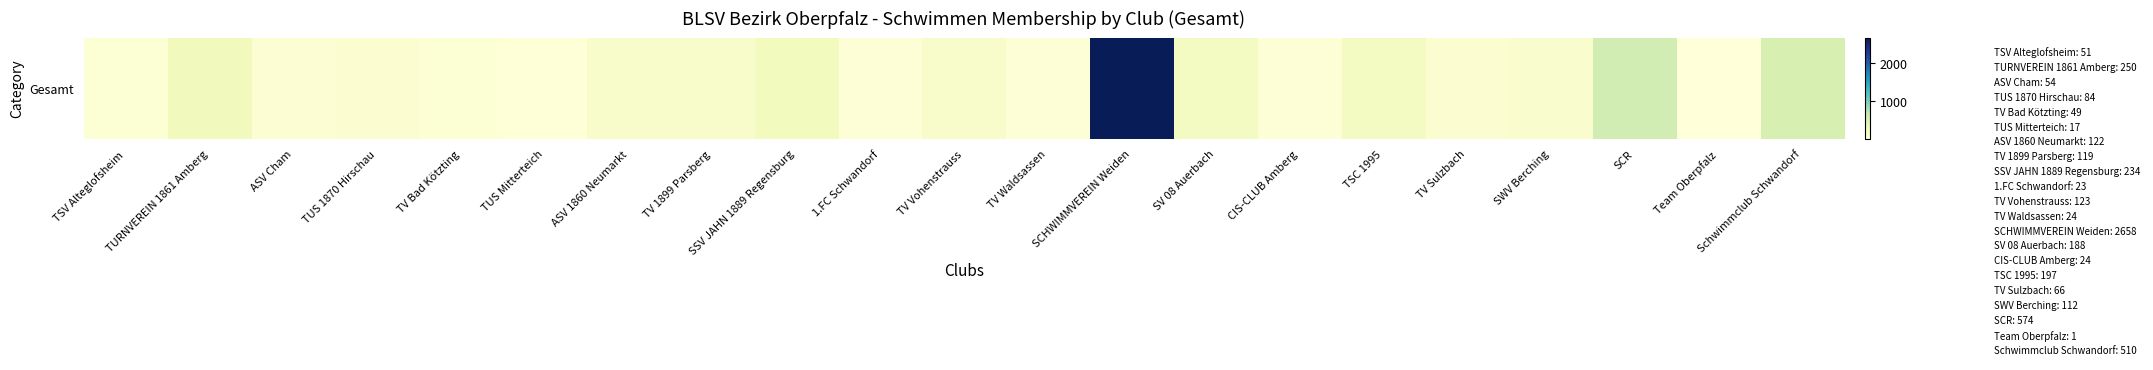

The value at TSV Alteglofsheim is 51. True or false?

True